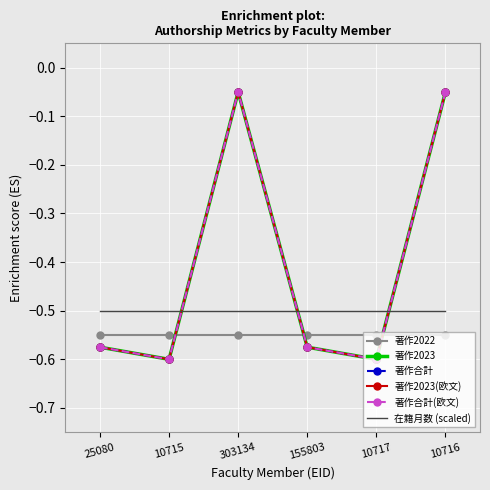

How many lines are shown in the chart?

6